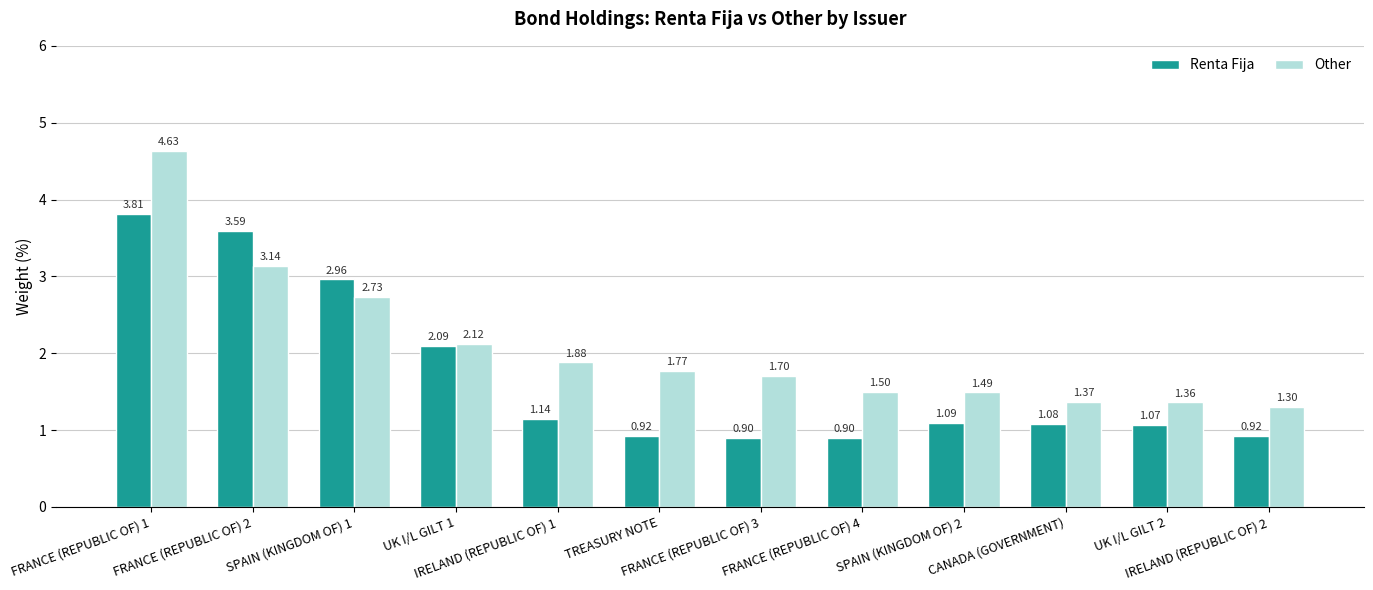

Which series has the largest total across all categories?

Other